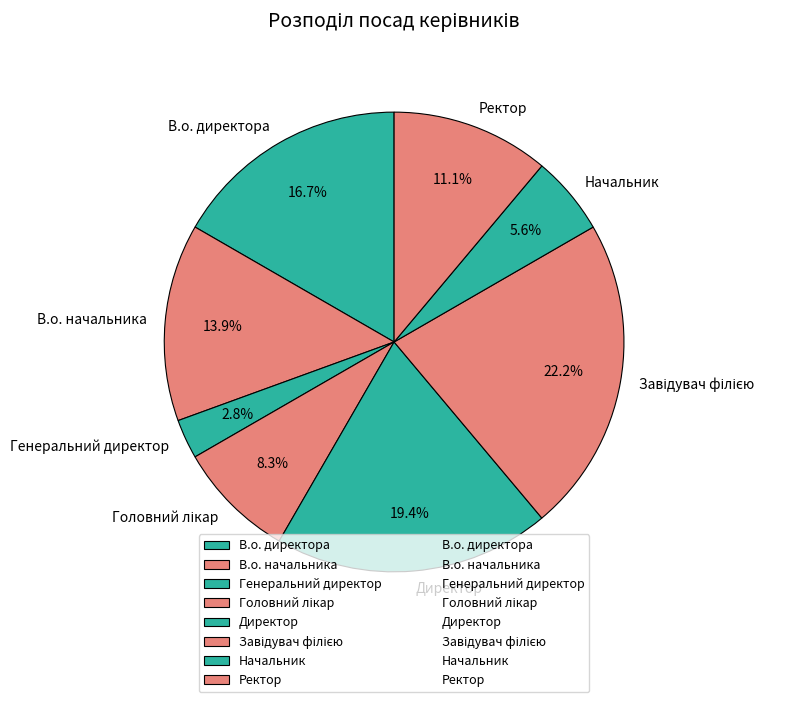

Count the number of slices in the pie.

8